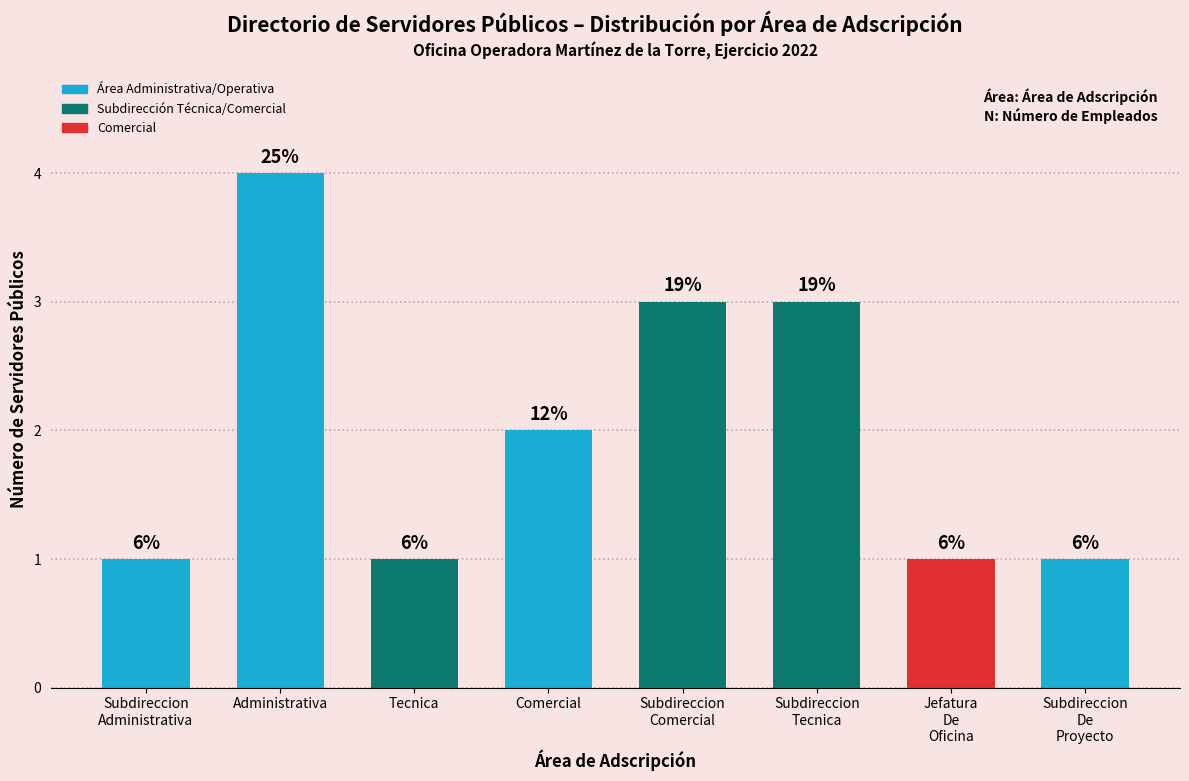

How many values are between 1 and 3?

7